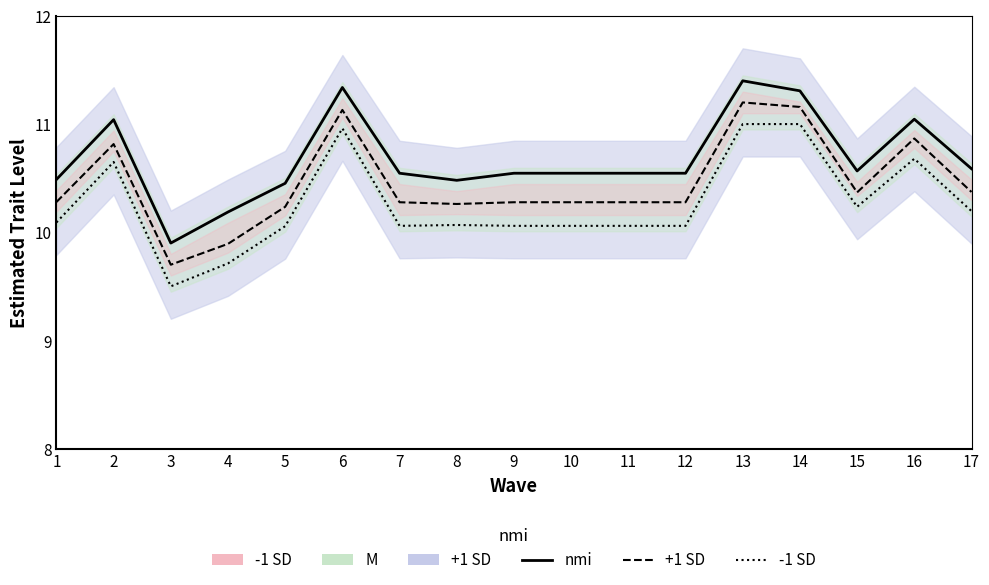

Is this an area chart (filled region under the line)?

No